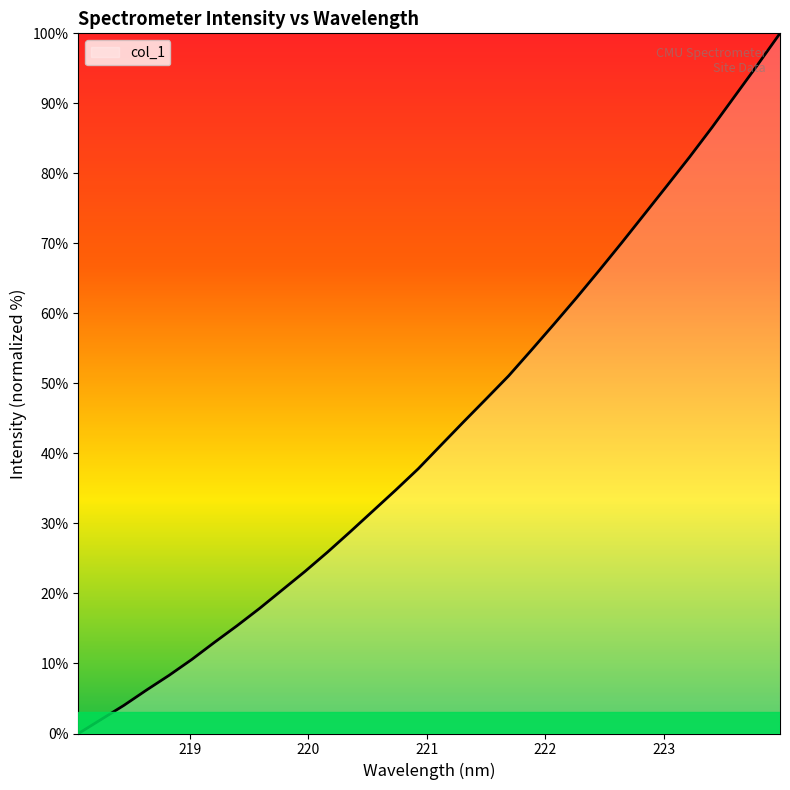

What is the difference between the maximum and minimum values?

100.0